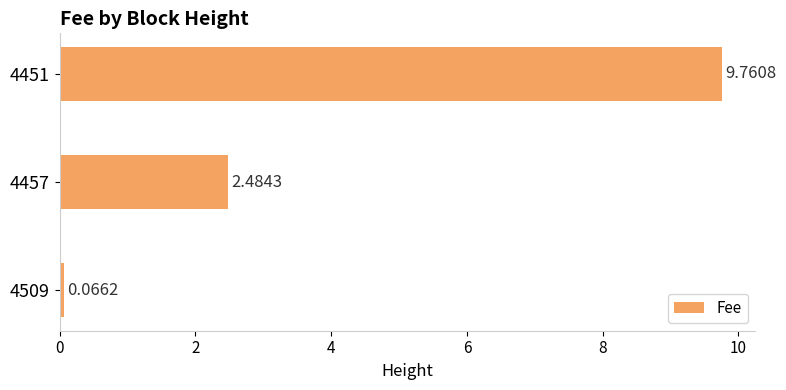

What is the sum of all values?

12.3